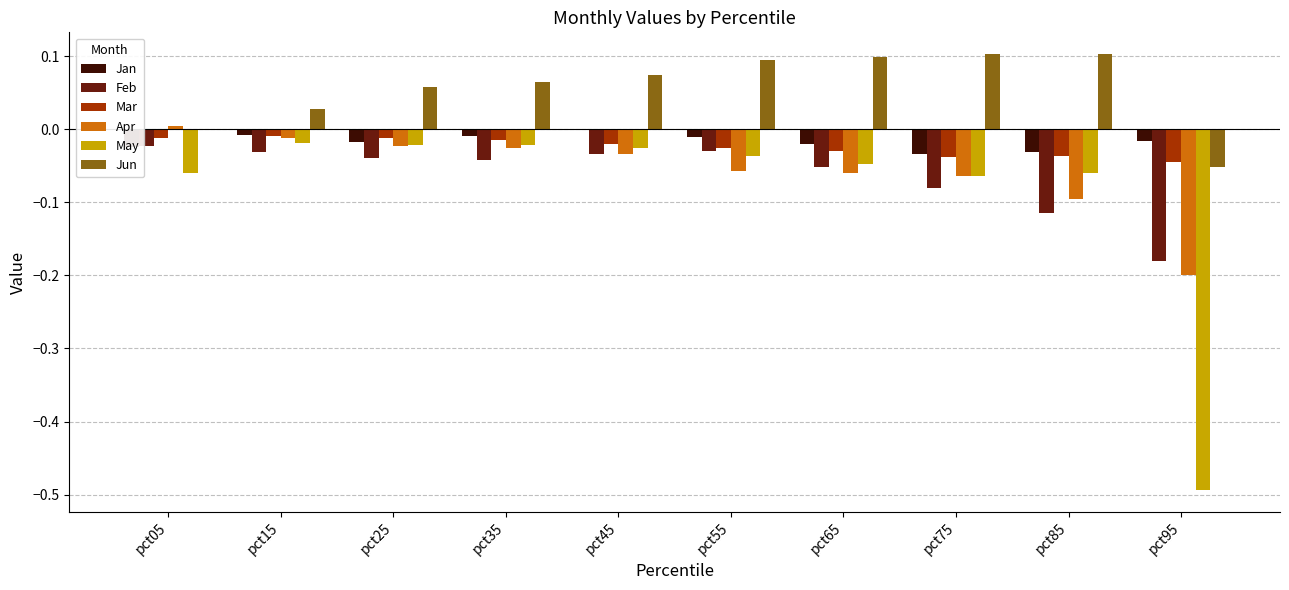

Which series has the largest total across all categories?

Jun